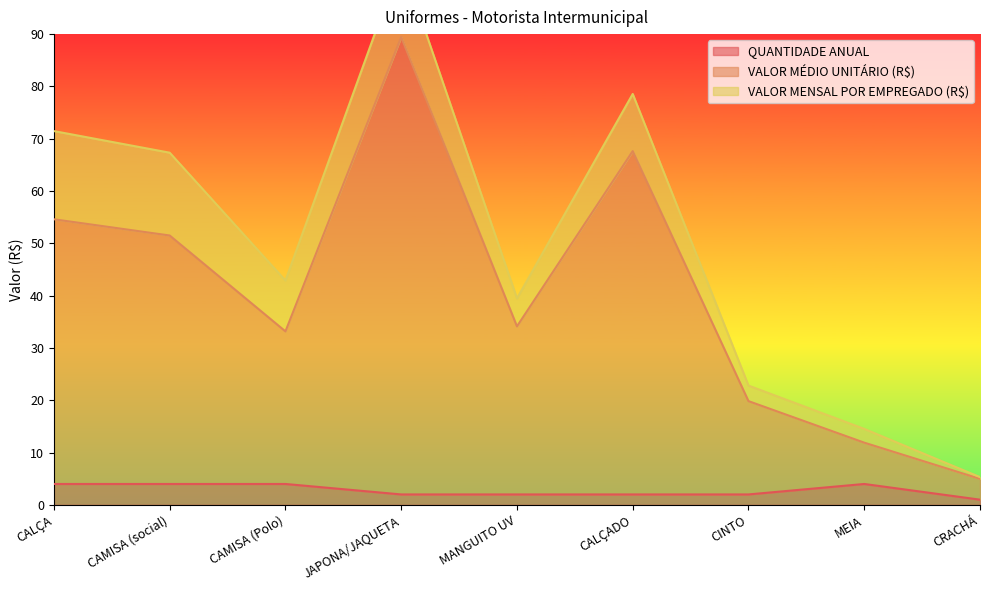

True or false: QUANTIDADE ANUAL has a value of 2 at CALÇADO.

True